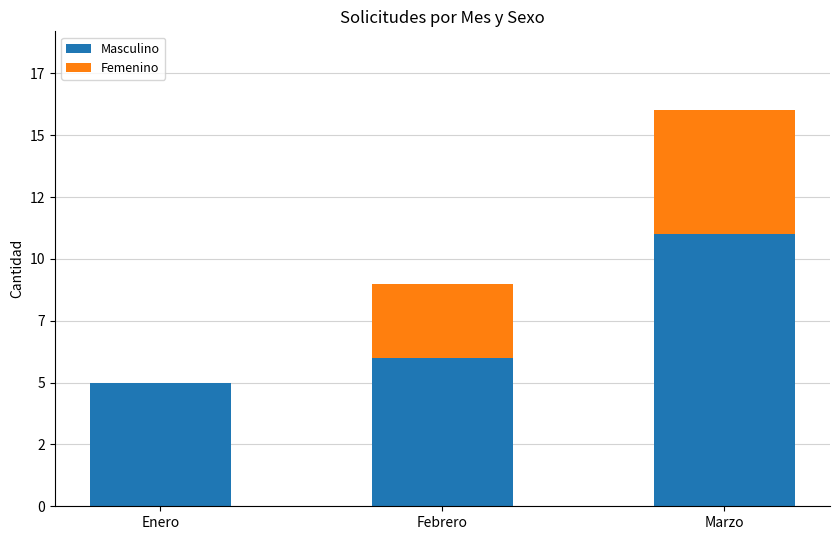

Are the bars grouped side by side (vs. stacked)?

No